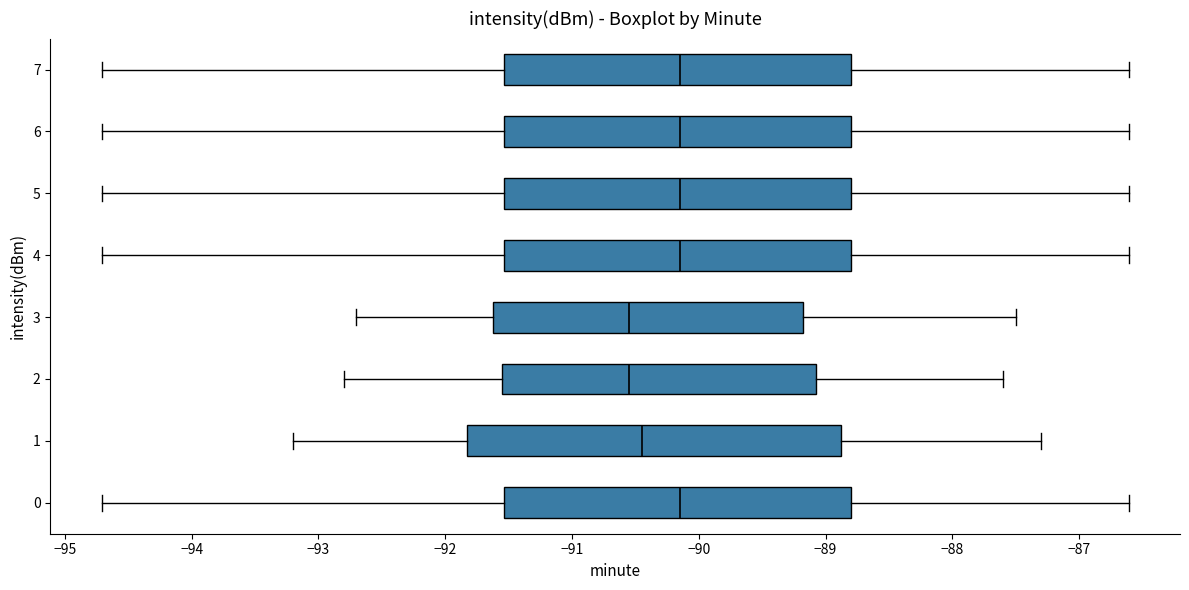

Reading bottom to top, read every box against the x-axis: the position of its median line, the range the box covers, and the ends of its whiskers. The values are not printed on the chart, so give them approximately, as read against the axis.

0: median -90.1, box -91.5 to -88.8, whiskers -94.7 to -86.6
1: median -90.4, box -91.8 to -88.9, whiskers -93.2 to -87.3
2: median -90.5, box -91.5 to -89.1, whiskers -92.8 to -87.6
3: median -90.5, box -91.6 to -89.2, whiskers -92.7 to -87.5
4: median -90.1, box -91.5 to -88.8, whiskers -94.7 to -86.6
5: median -90.1, box -91.5 to -88.8, whiskers -94.7 to -86.6
6: median -90.1, box -91.5 to -88.8, whiskers -94.7 to -86.6
7: median -90.1, box -91.5 to -88.8, whiskers -94.7 to -86.6